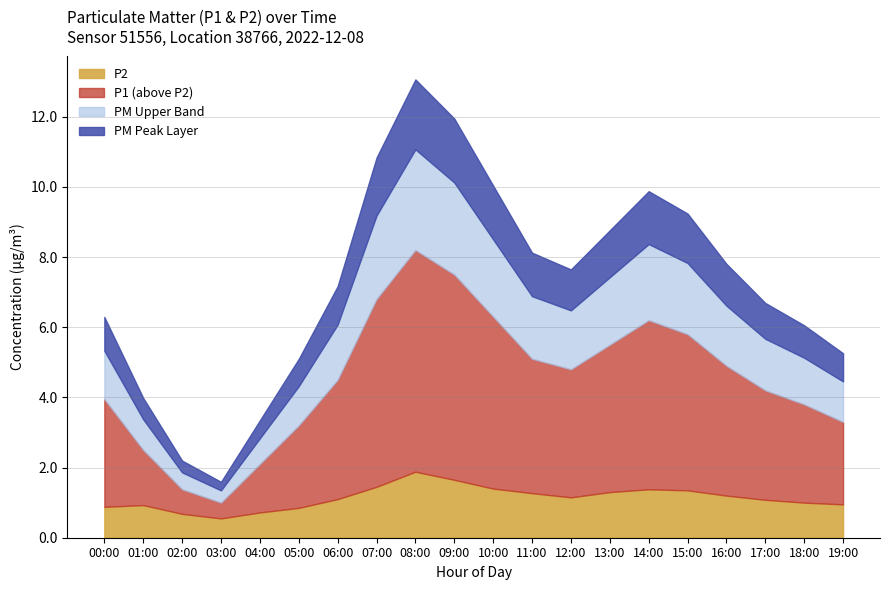

Is the value of P2 at 18:00 greater than the value of P1 at 06:00?

No